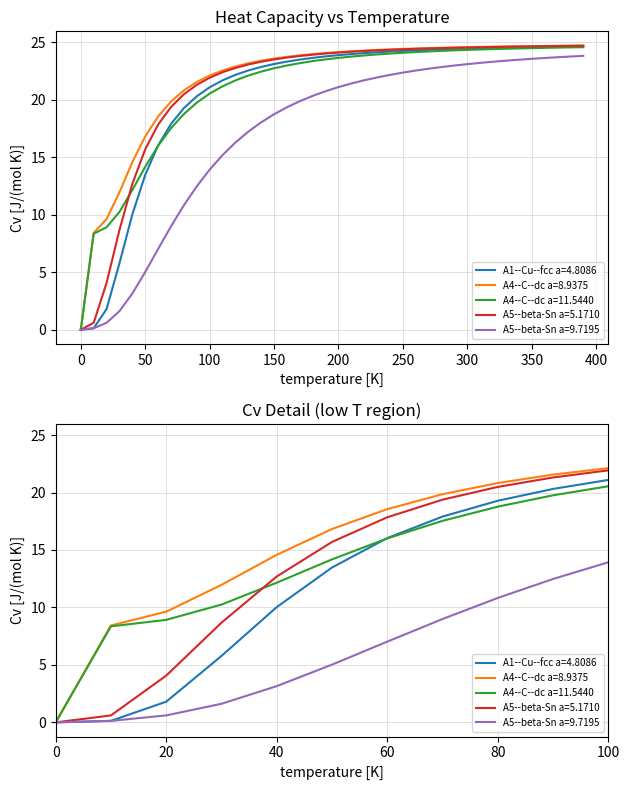

True or false: A4--C--dc a=8.9375 and A4--C--dc a=11.5440 intersect in this chart.

False